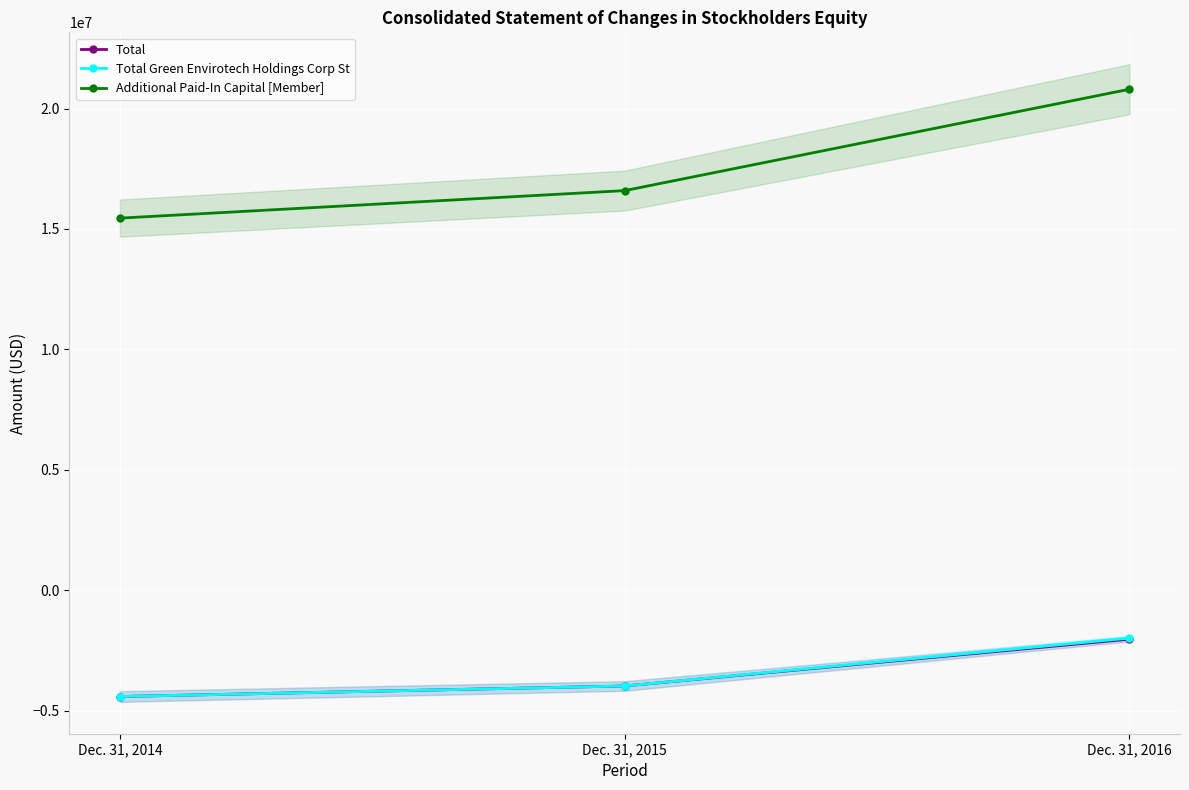

What is the difference between the Total Green Envirotech Holdings Corp St values at Dec. 31, 2014 and Dec. 31, 2016?

2428355